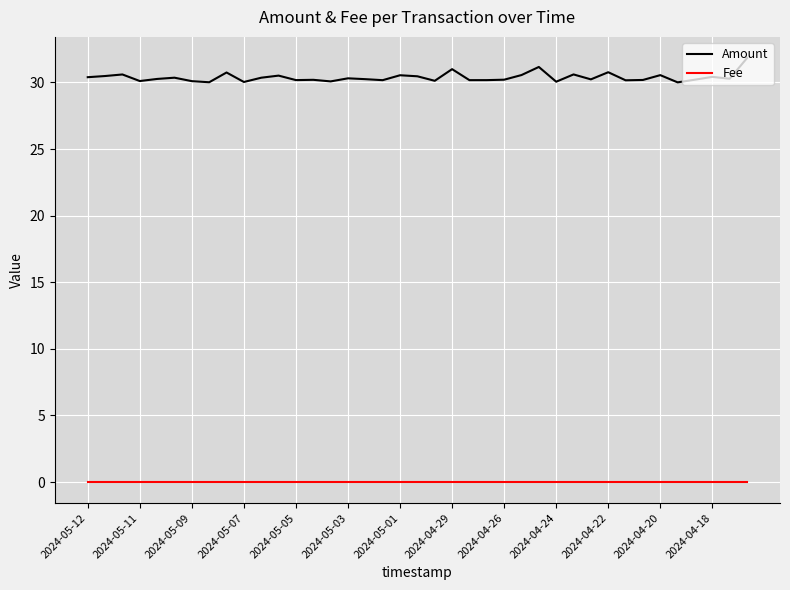

True or false: Fee and Amount intersect in this chart.

False